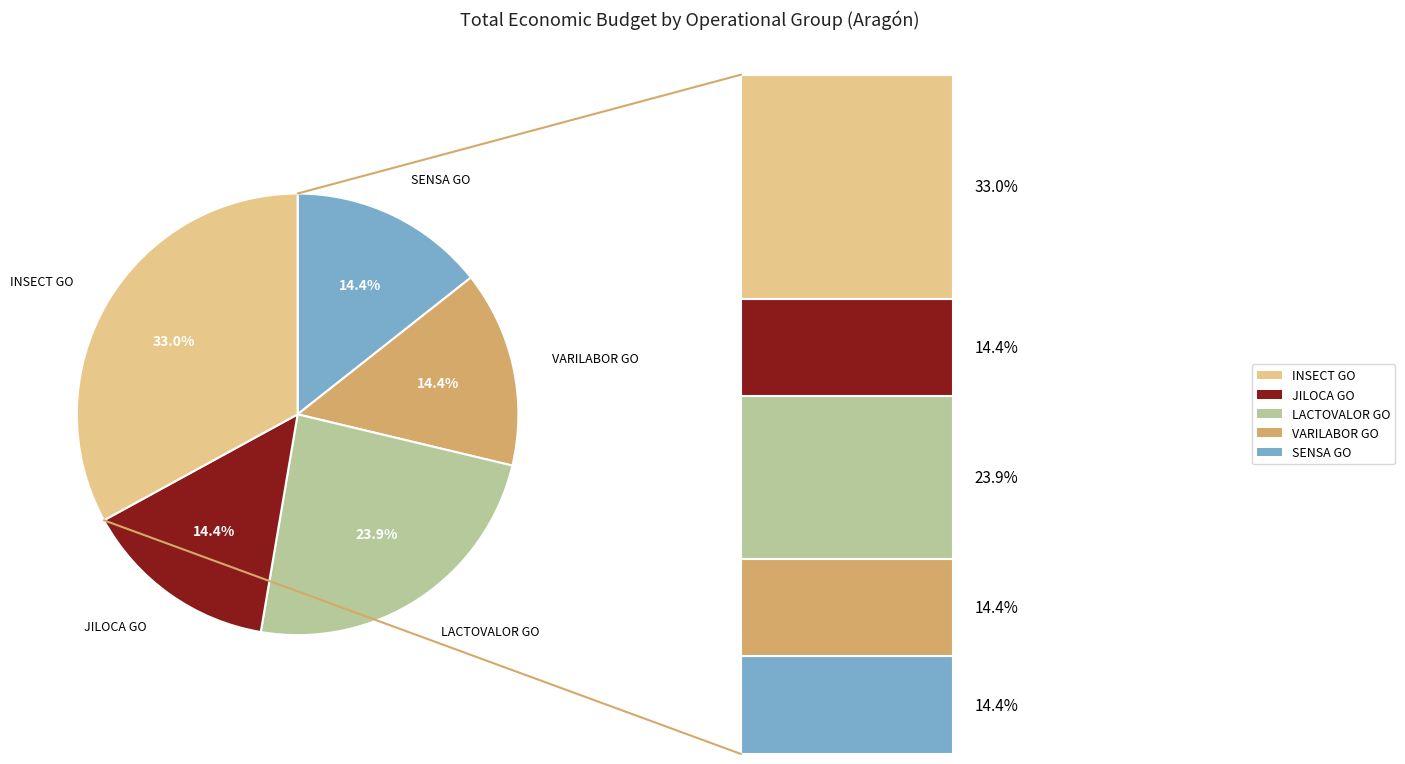

To the nearest percent, what is the average slice percentage?

20%